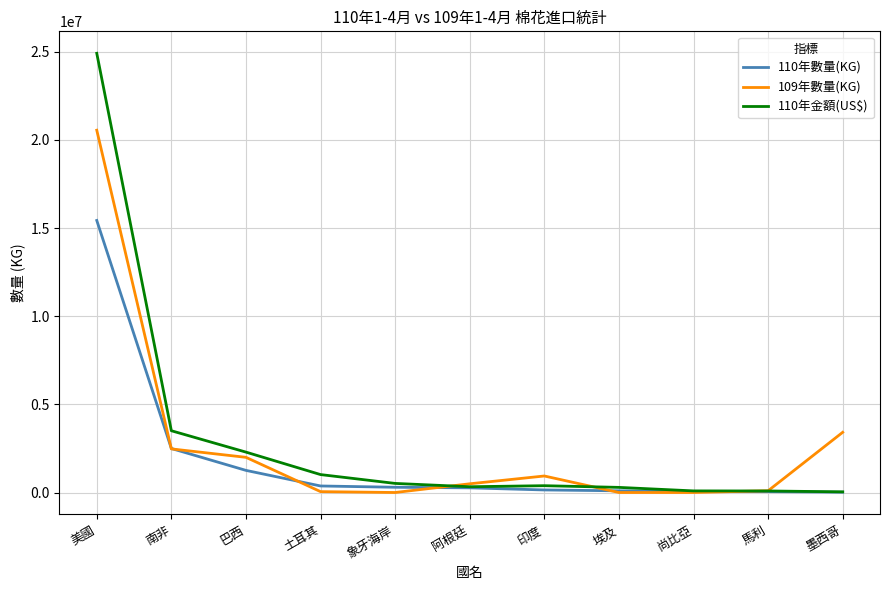

What is the maximum value shown in the chart?

24916800